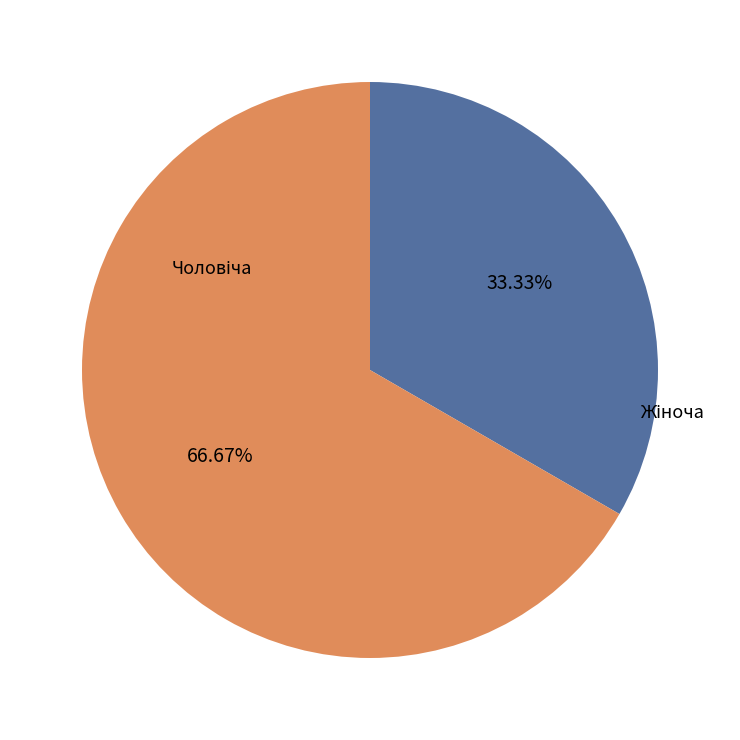

Count the number of slices in the pie.

2